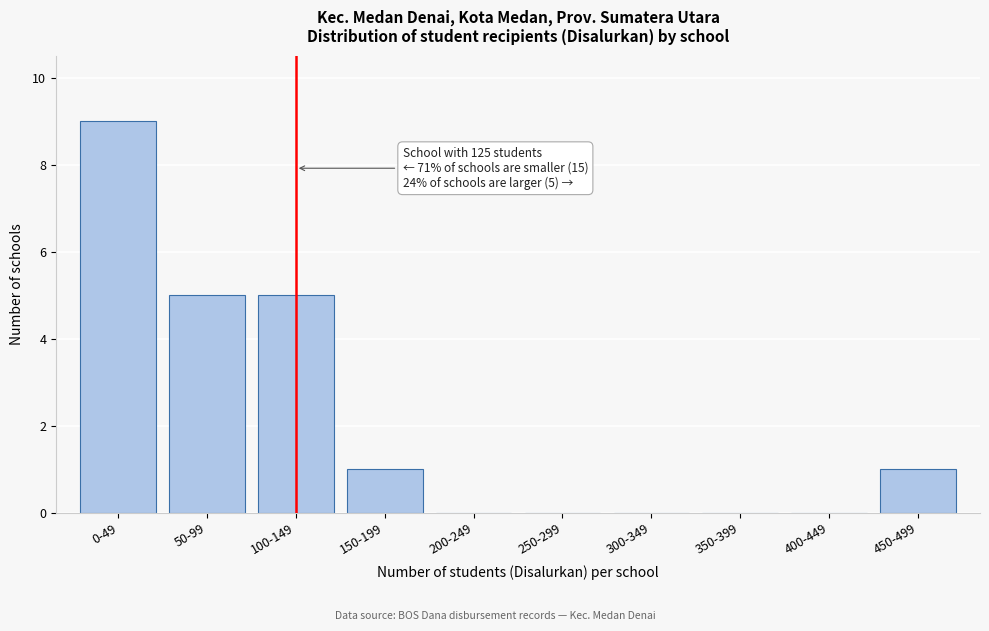

Reading right to left, list all the values displayed in this chart.

450-499=1	400-449=0	350-399=0	300-349=0	250-299=0	200-249=0	150-199=1	100-149=5	50-99=5	0-49=9